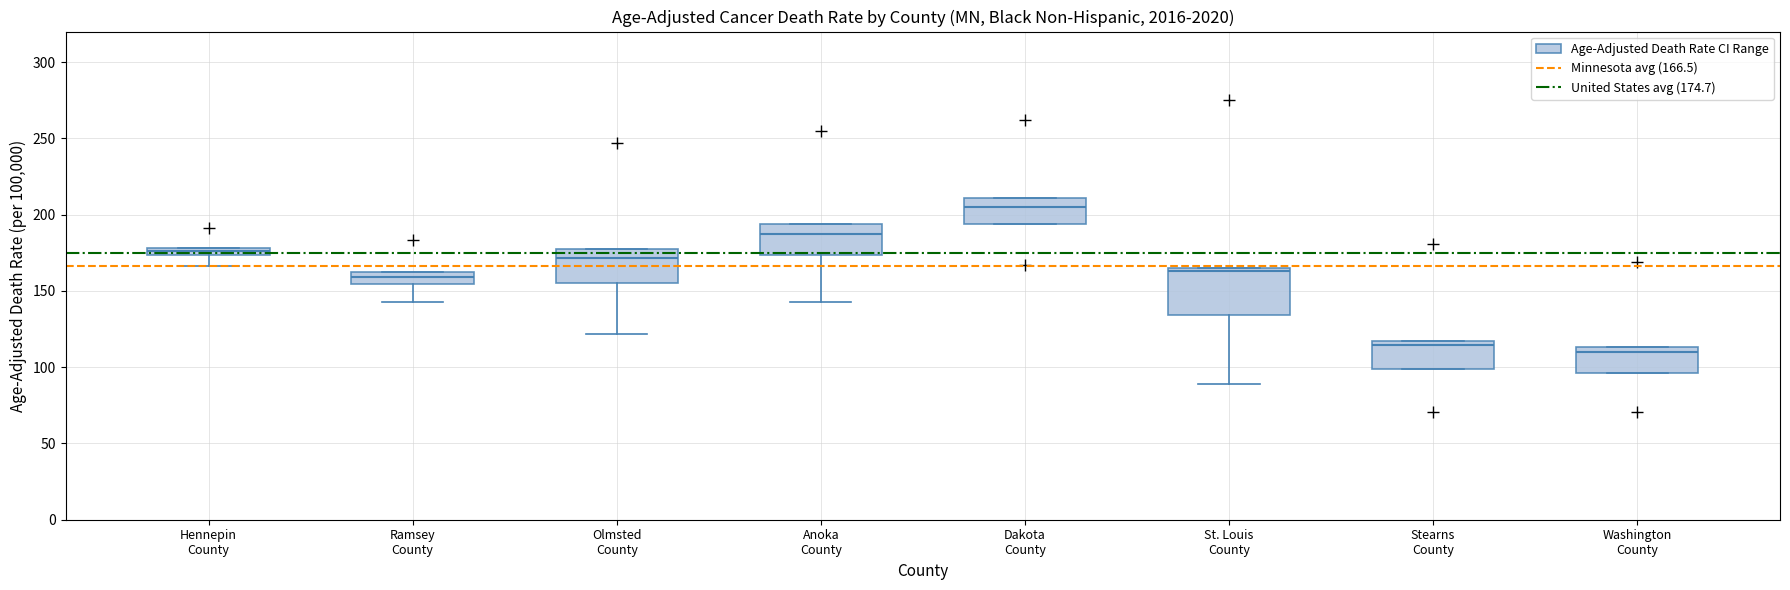

Which box's median line is the highest?

Dakota County